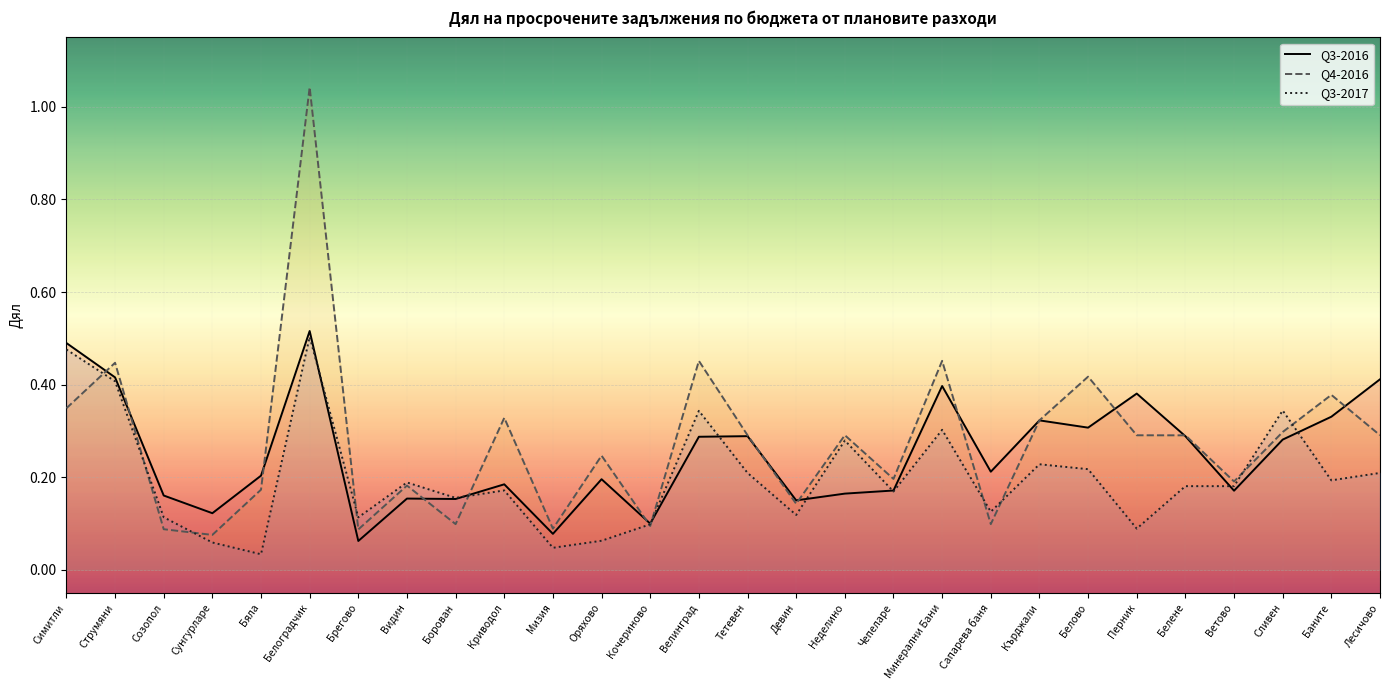

In Q3-2016, how many points are higher than both neighbors (excluding endpoints)?

8